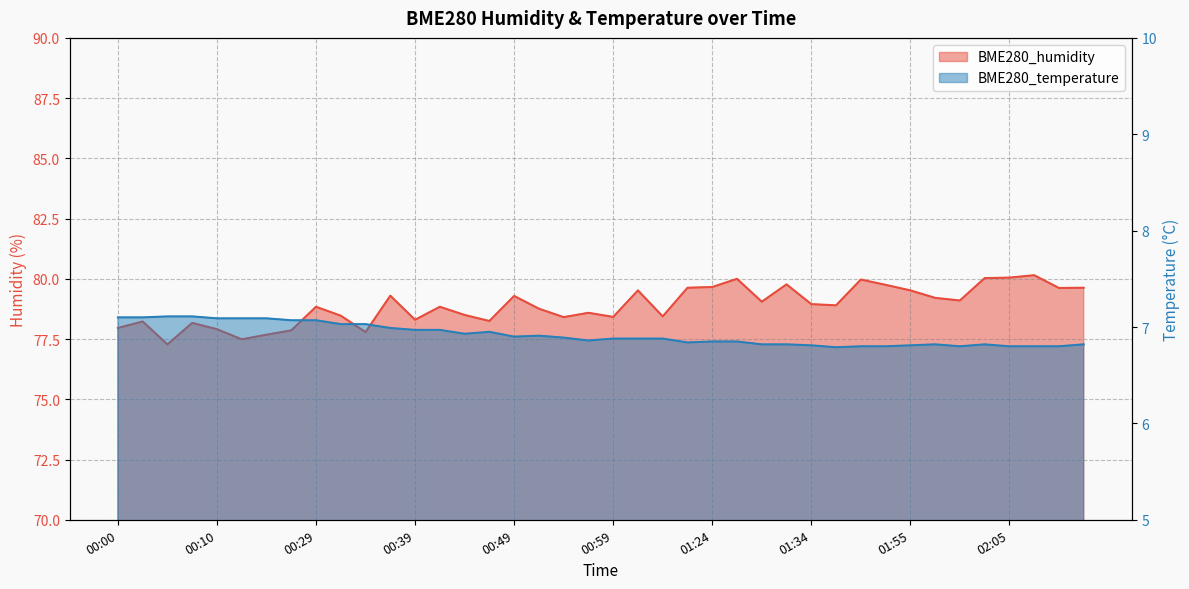

Read the BME280_humidity value at 00:59.

78.4